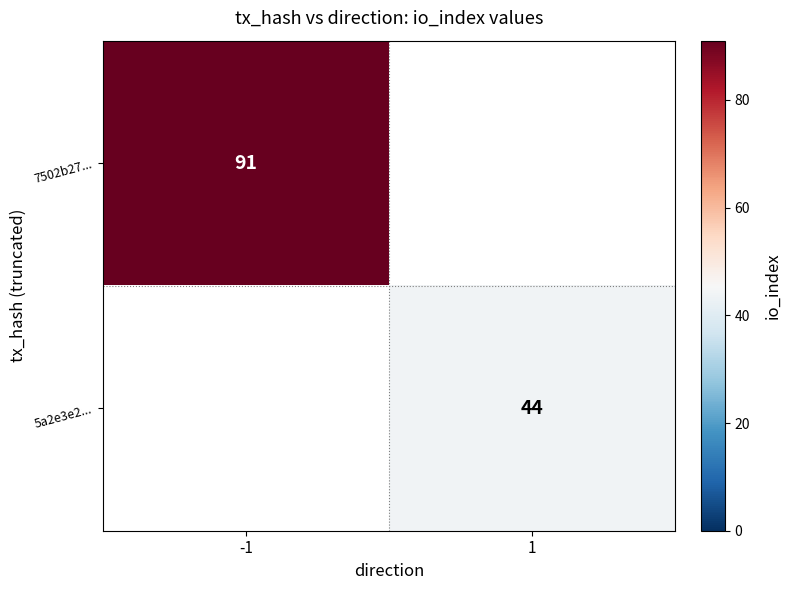

True or false: 7502b27... has a value of 123 at -1.

False